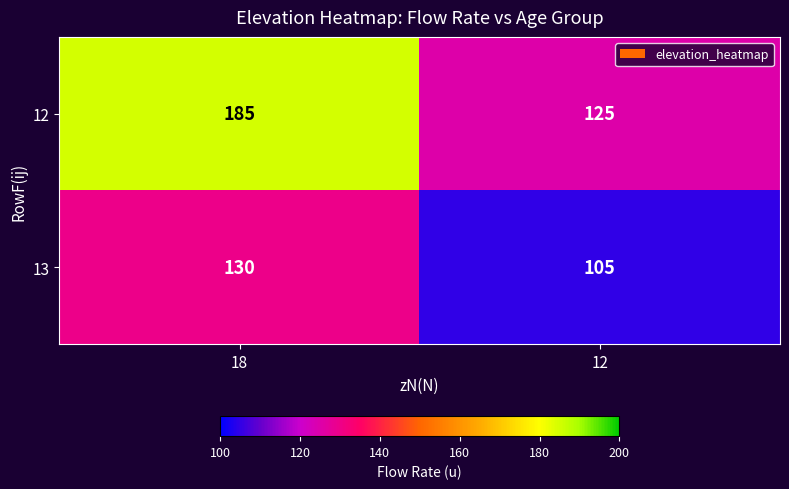

Where is 13 nearest to the value 117?

12